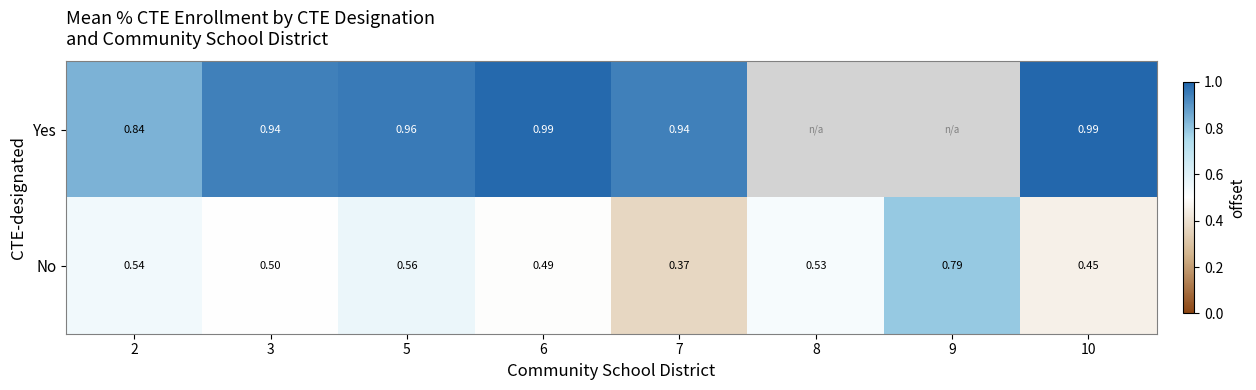

What is the spread (max minus min) of values at 2?

0.3